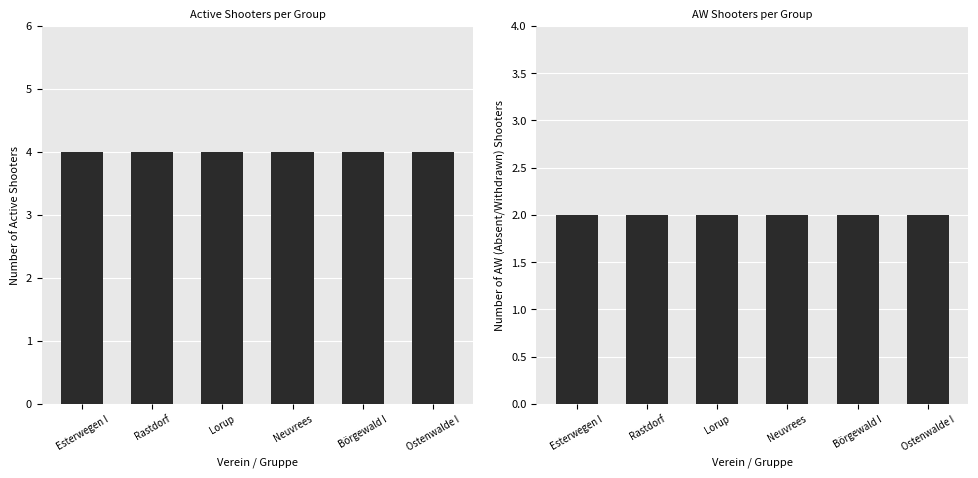

Are the bars horizontal?

No